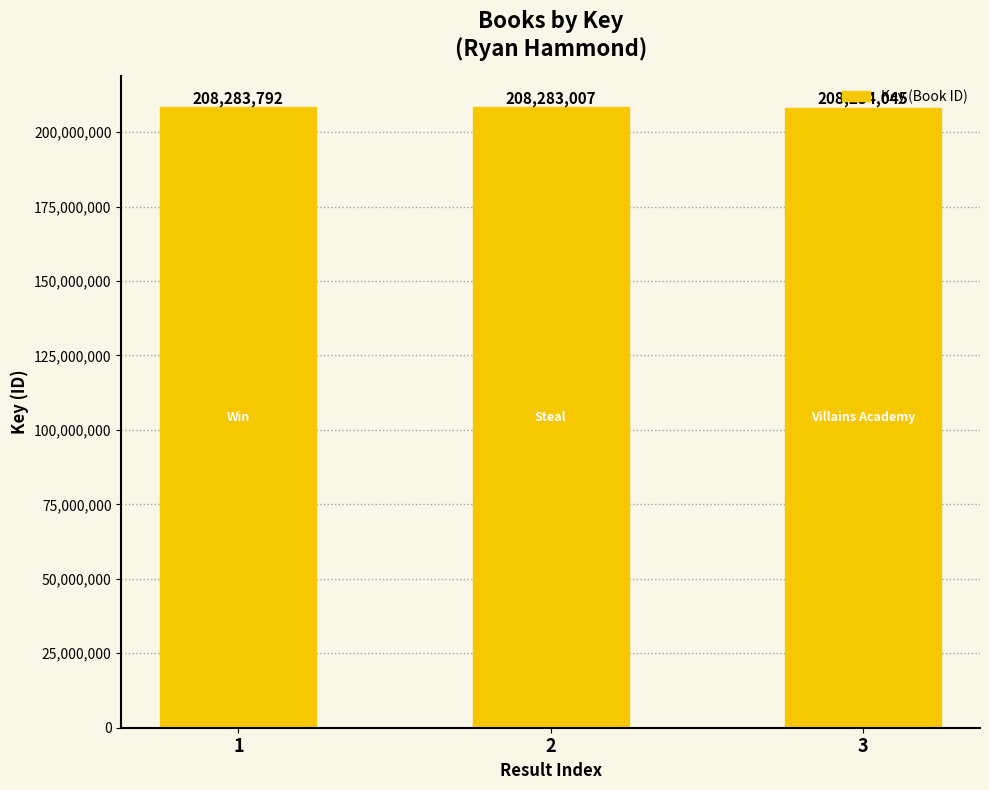

What is the maximum value shown in the chart?

208283792